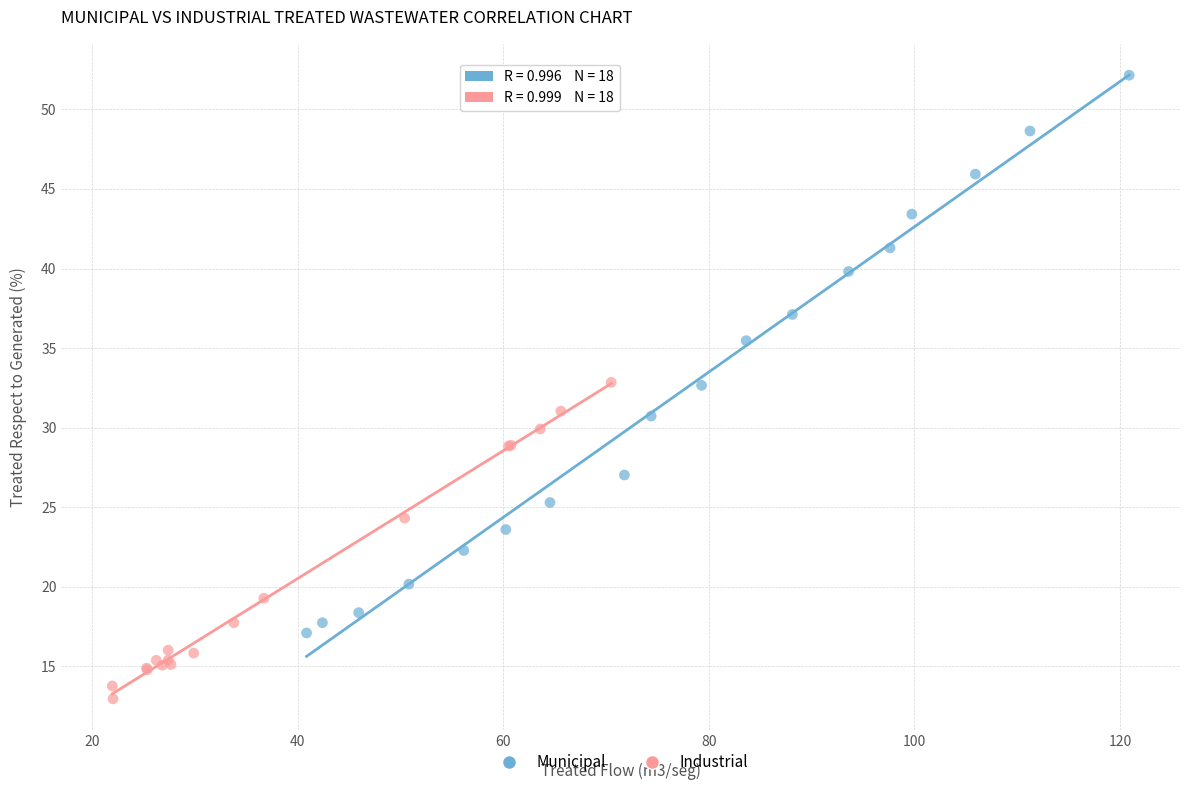

What are all the series names shown in the legend?

Municipal, Industrial